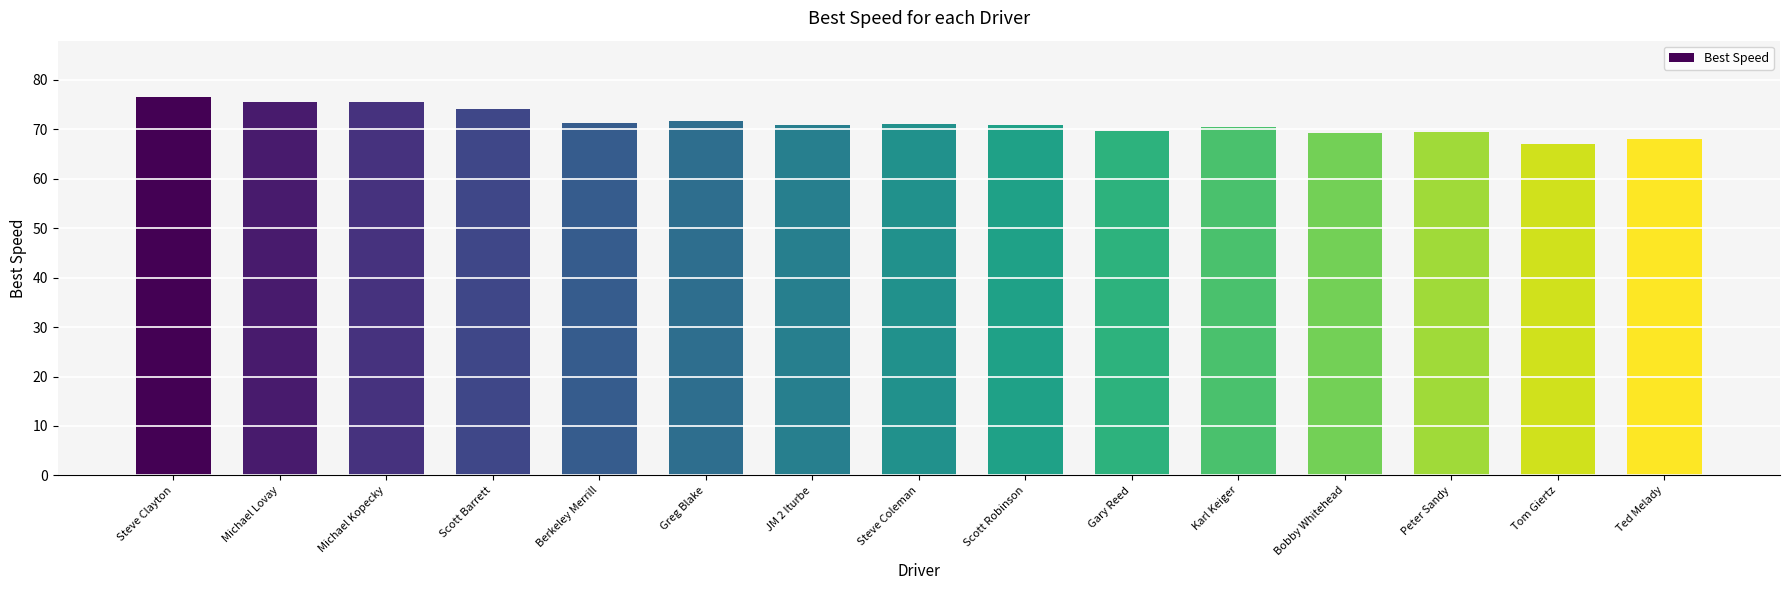

What is the ratio of the value at JM 2 Iturbe to the value at Berkeley Merrill?

1.0